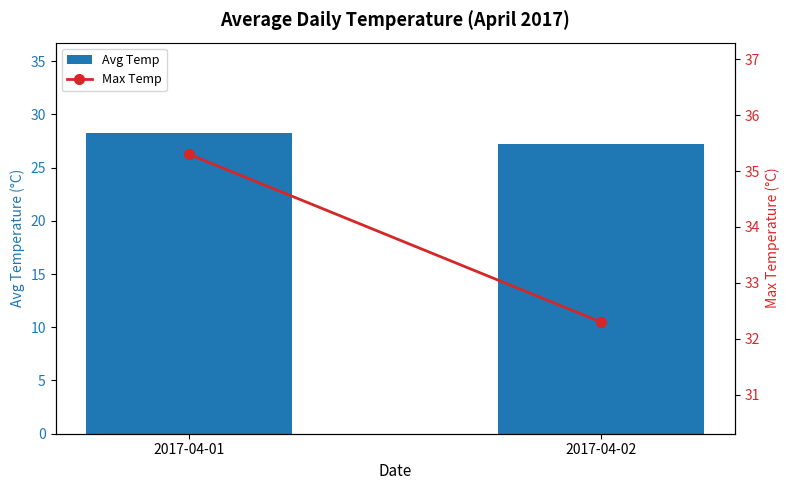

At which label does Max Temp first exceed 35?

2017-04-01